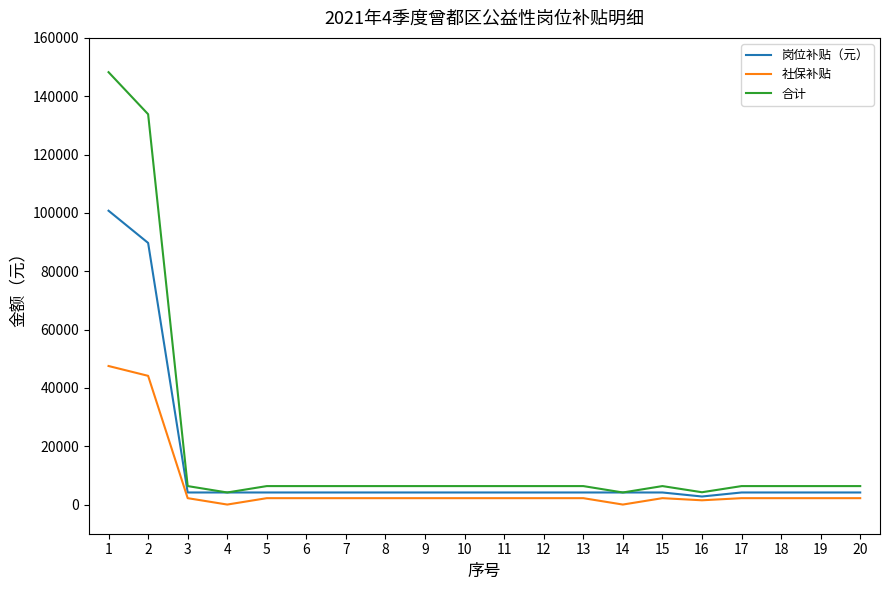

What is the maximum value shown in the chart?

148242.0